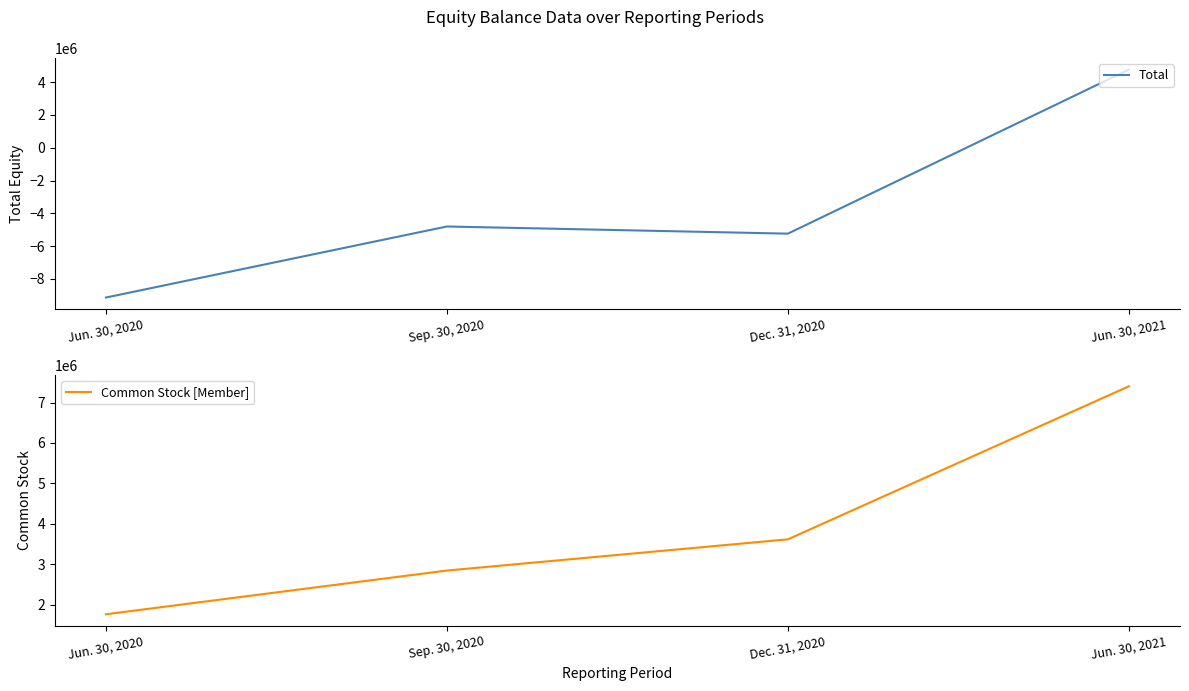

Reading right to left, list all the values displayed in this chart.

Total: Jun. 30, 2021=4770218	Dec. 31, 2020=-5241070	Sep. 30, 2020=-4804248	Jun. 30, 2020=-9138871
Common Stock [Member]: Jun. 30, 2021=7402536	Dec. 31, 2020=3616509	Sep. 30, 2020=2844690	Jun. 30, 2020=1763278